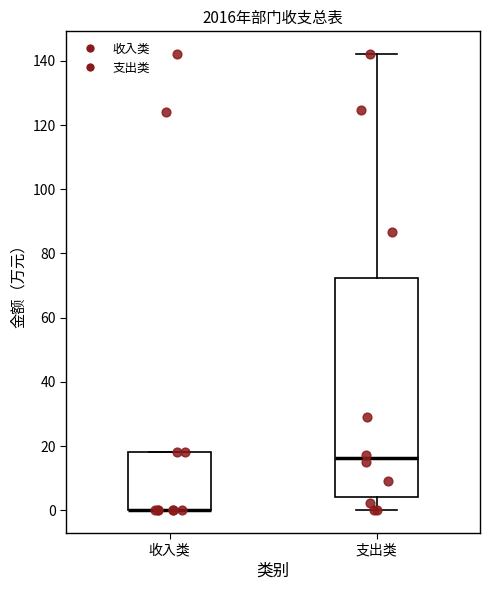

Which box is the tallest, from its lower edge to its upper edge?

支出类